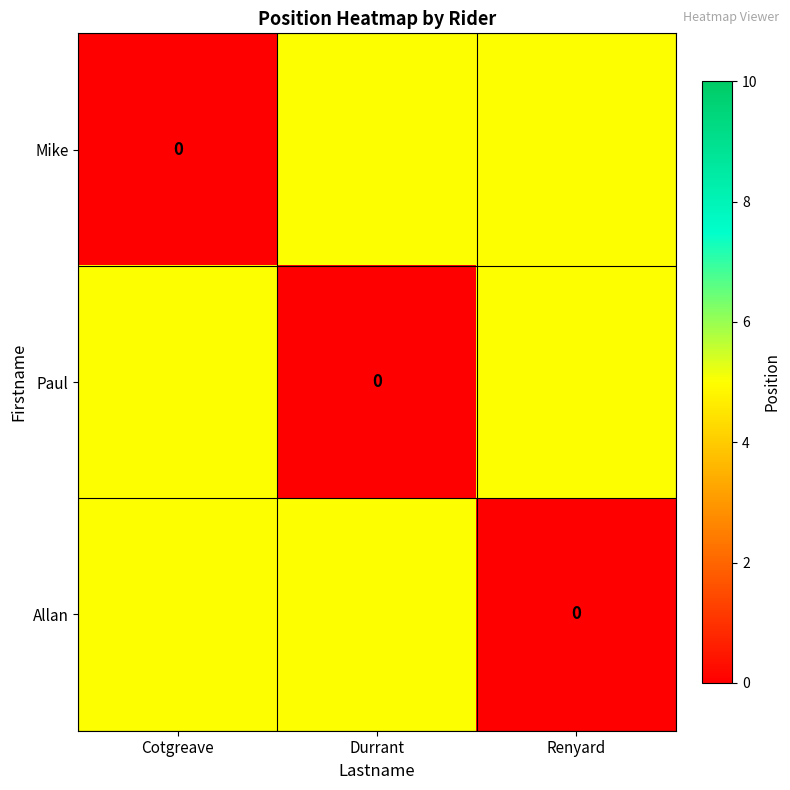

At which category is the sum across all series the highest?

Cotgreave